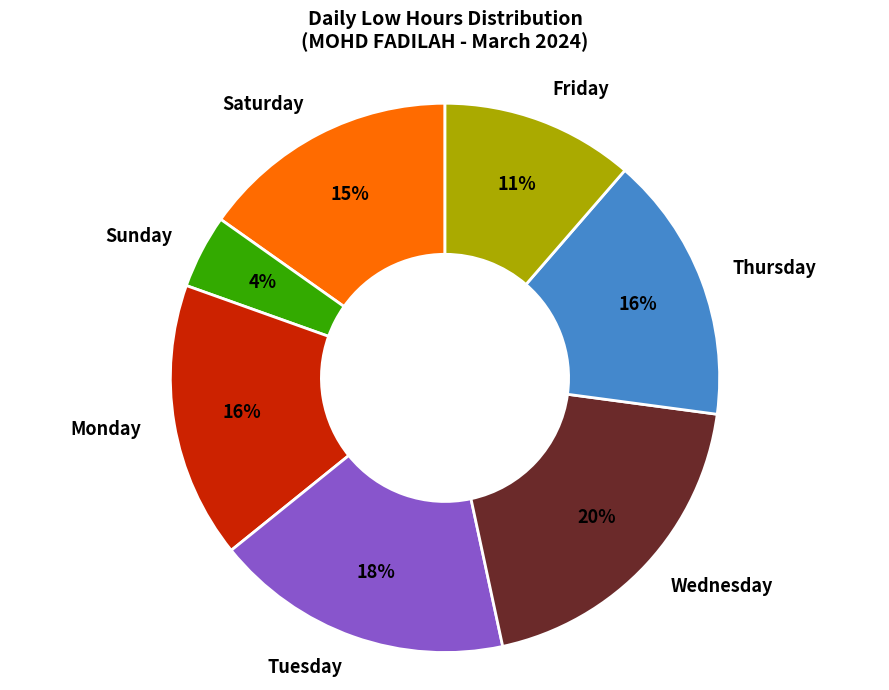

Which slice is the smallest?

Sunday